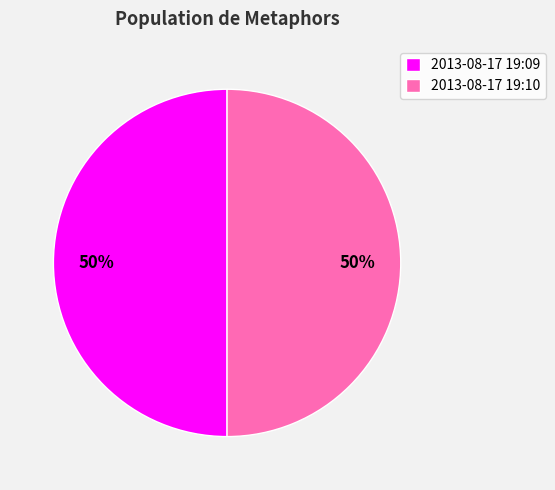

To the nearest percent, what is the combined percentage of 2013-08-17 19:10 and 2013-08-17 19:09?

100%